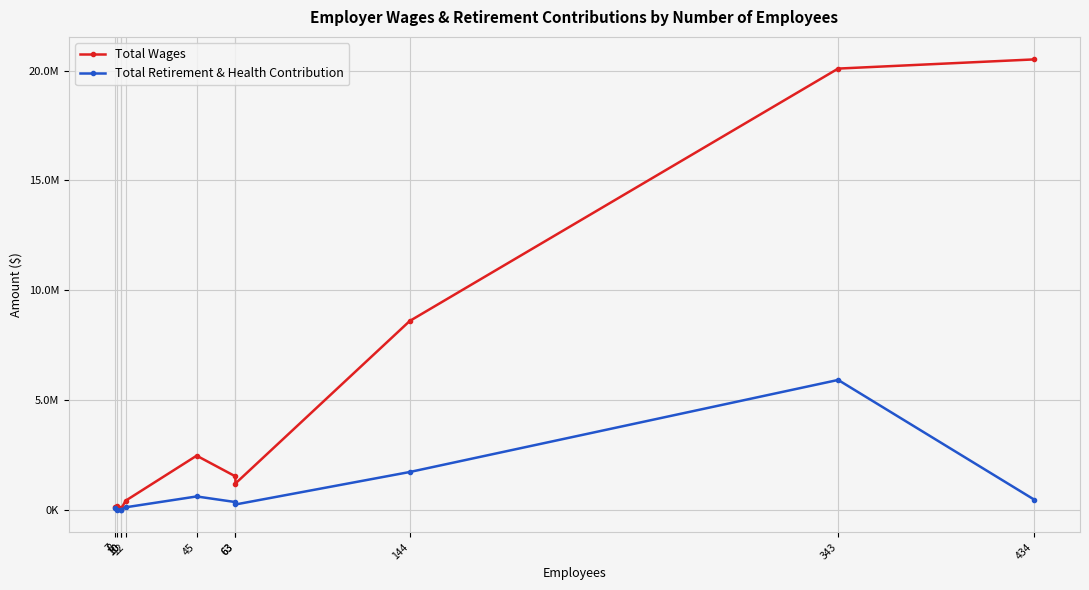

What is the difference between the maximum and minimum values in the Total Wages series?

20456958